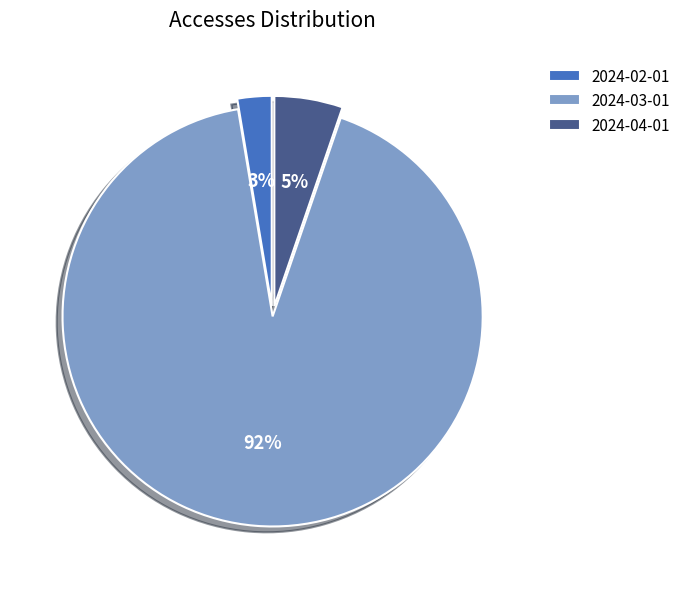

True or false: 2024-02-01 accounts for 3% of the total.

True